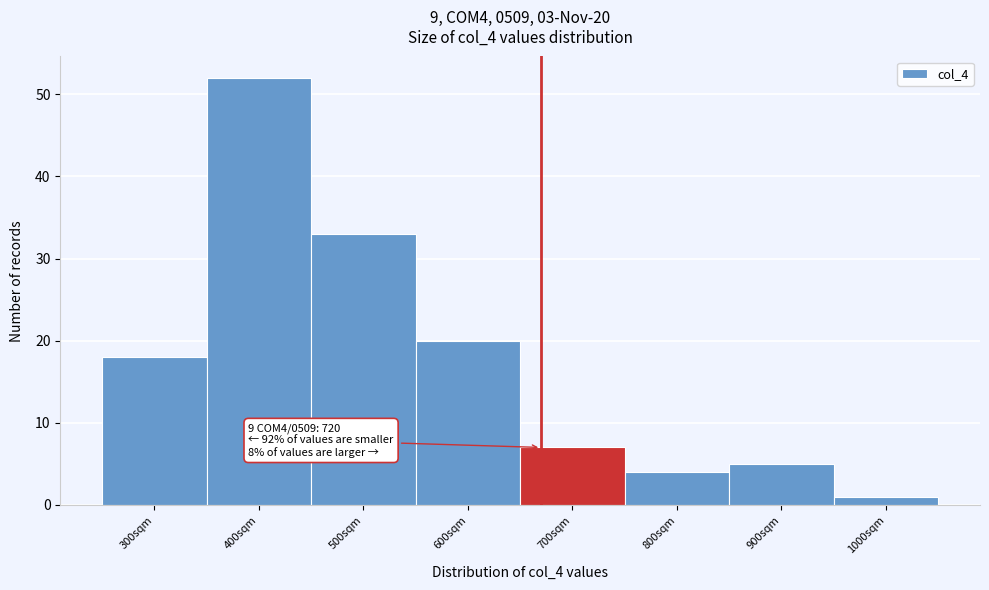

Reading right to left, list all the values displayed in this chart.

1	5	4	7	20	33	52	18